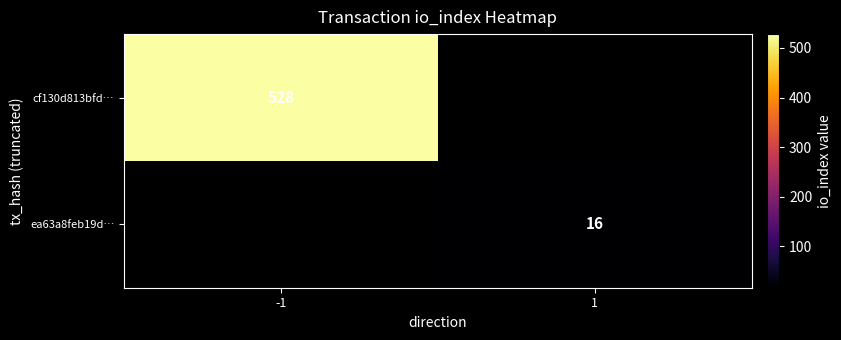

Is it true that cf130d813bfd… equals 768.6 at -1?

False